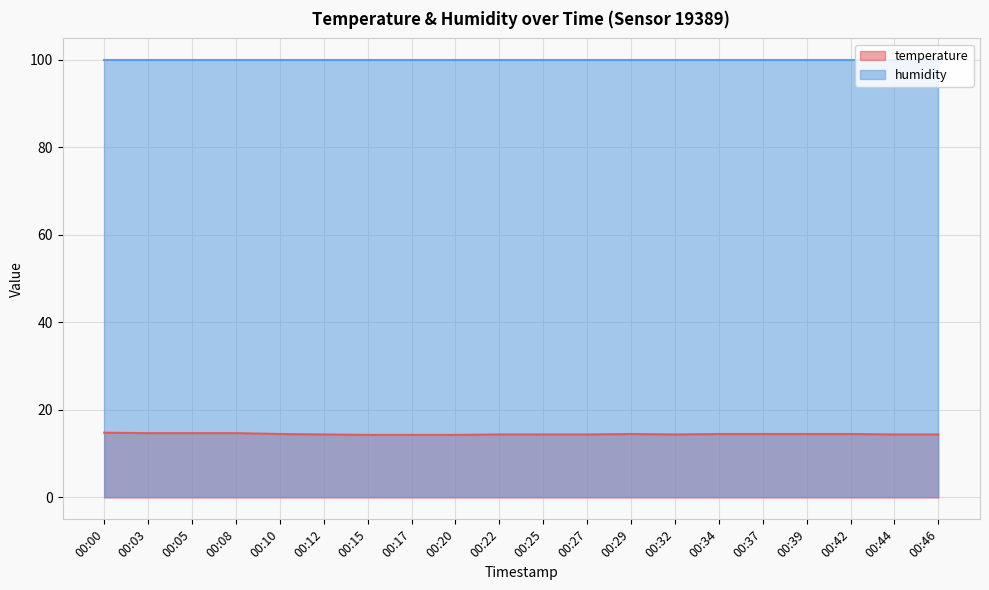

Is it true that the value at 00:44 is 21.2?

False